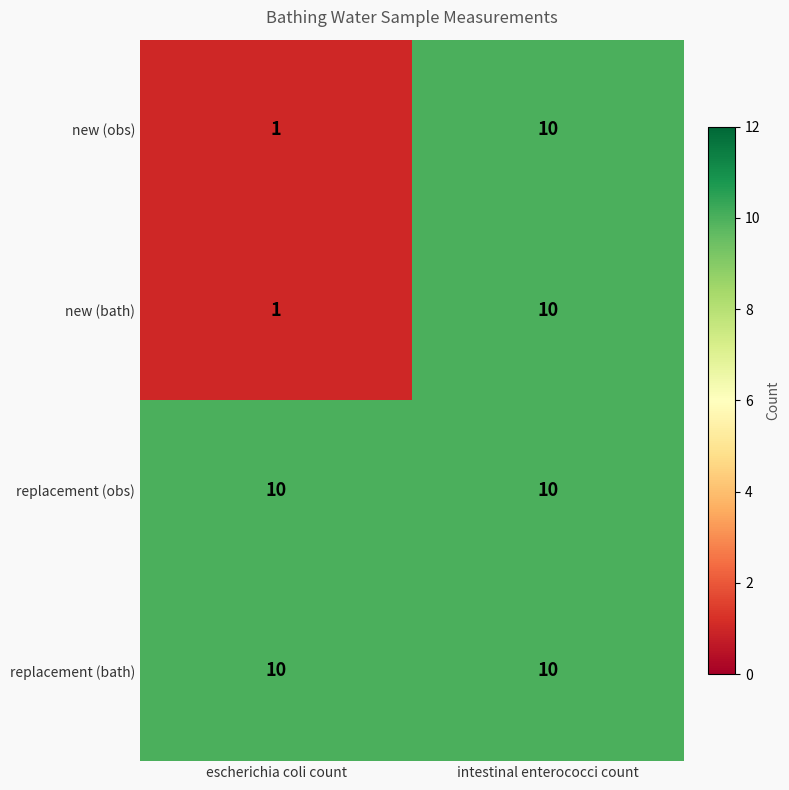

At how many categories does at least one series exceed 5?

2